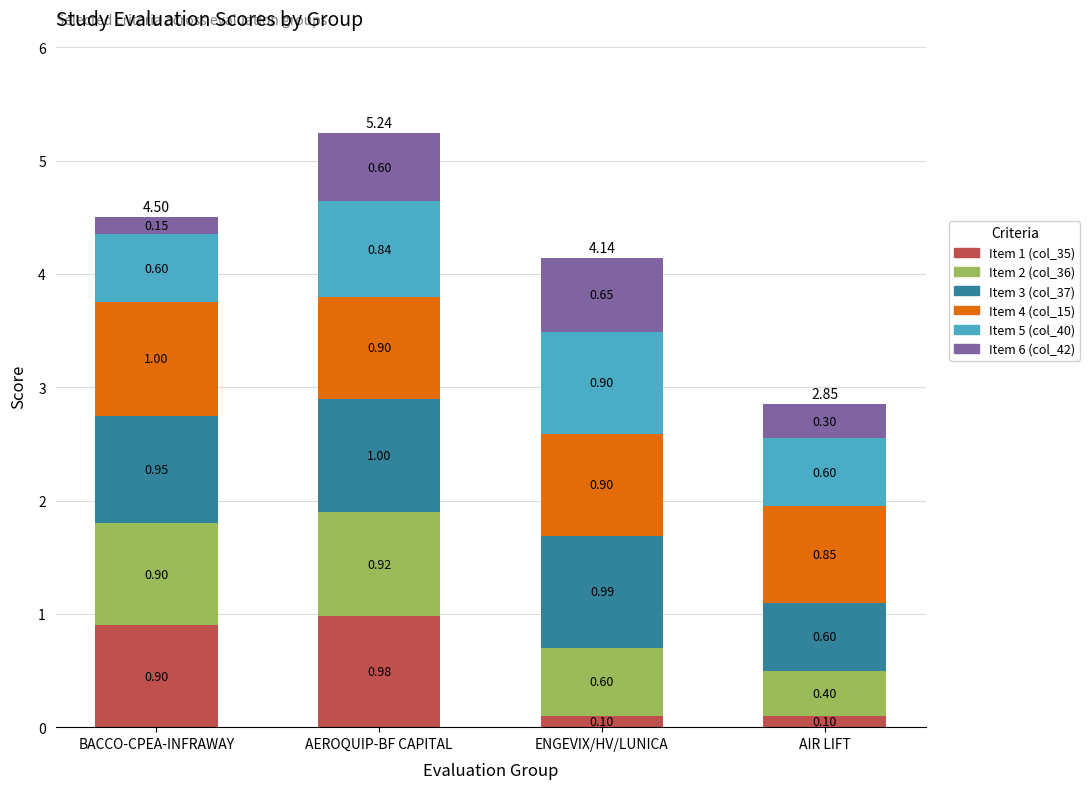

At which label does Item 1 (col_35) reach its peak?

AEROQUIP-BF CAPITAL